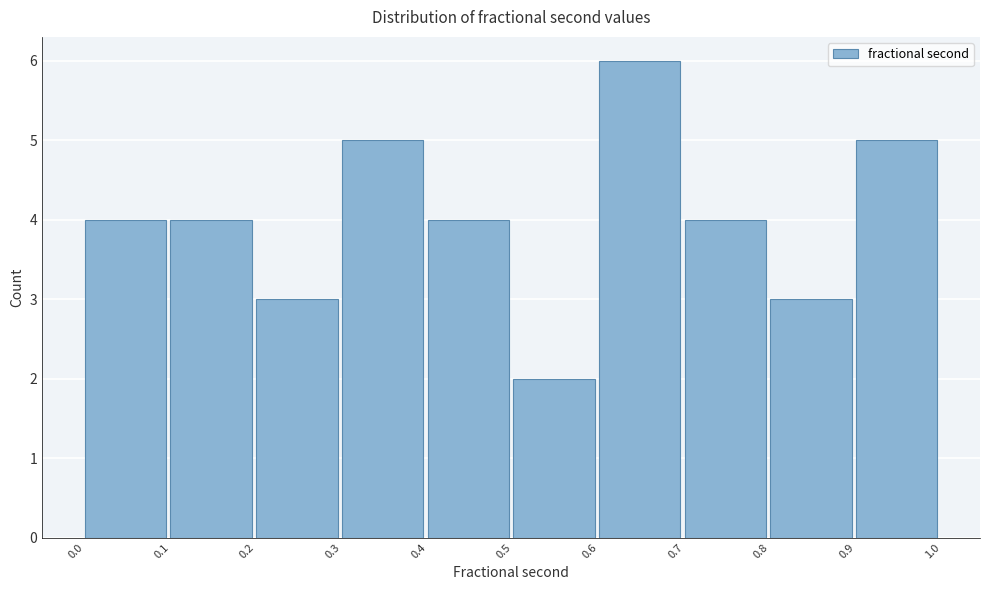

What is the height of the bar covering 0.7 to 0.8 on the x-axis? The values are not printed on the chart, so give them approximately, as read against the axis.

4